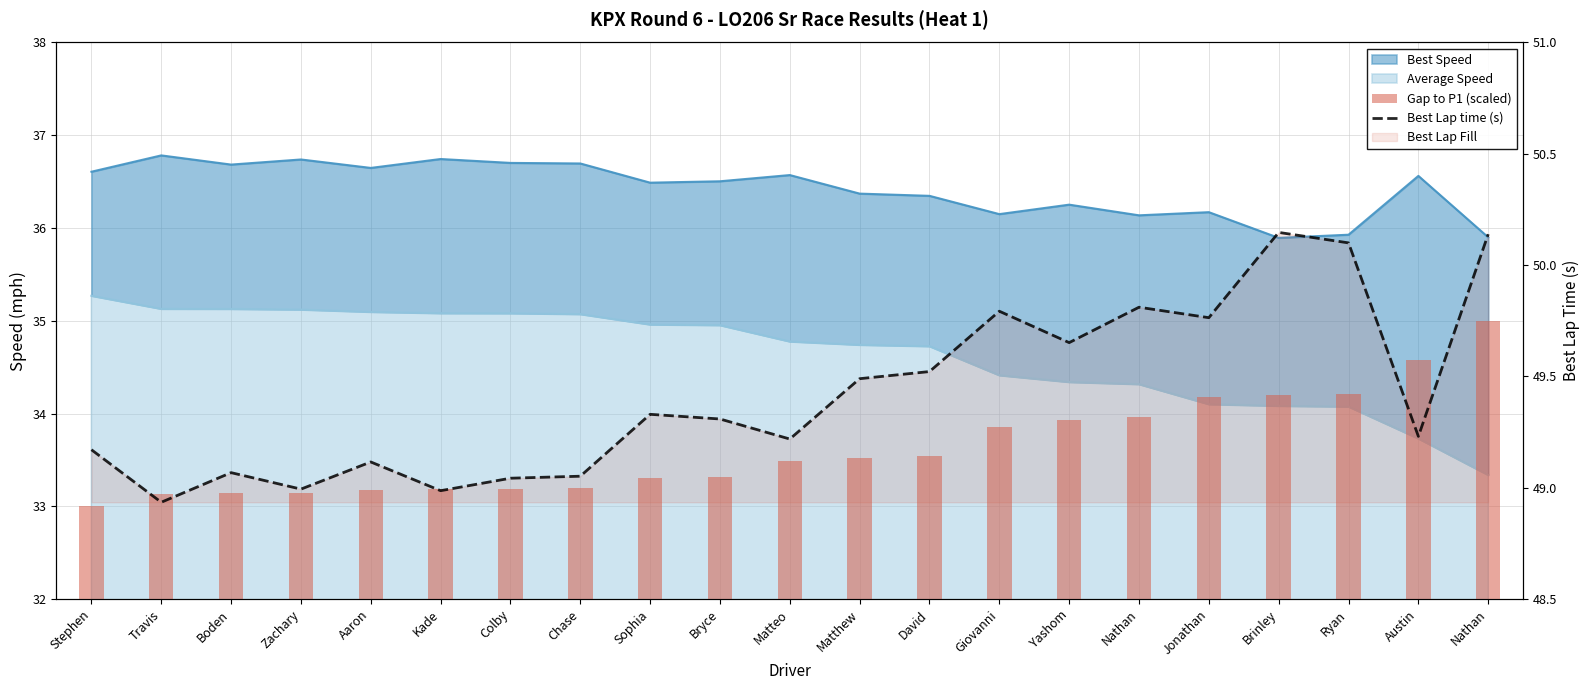

What is the label of the 13th bar from the left?

David